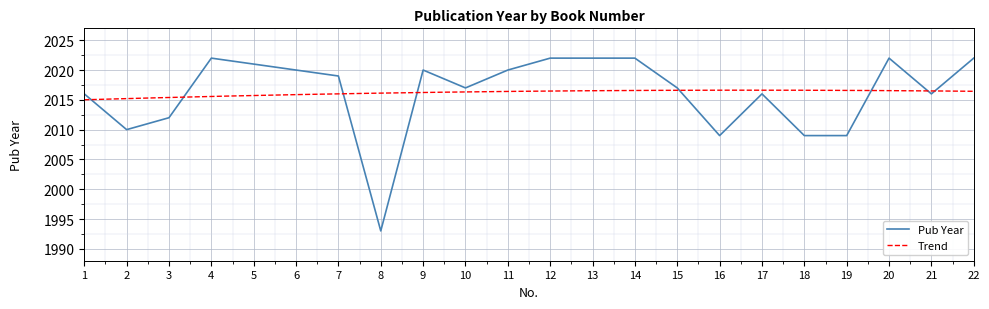

List the labels in order of value, largest first.

4, 12, 13, 14, 20, 22, 5, 6, 9, 11, 7, 10, 15, 1, 17, 21, 3, 2, 16, 18, 19, 8